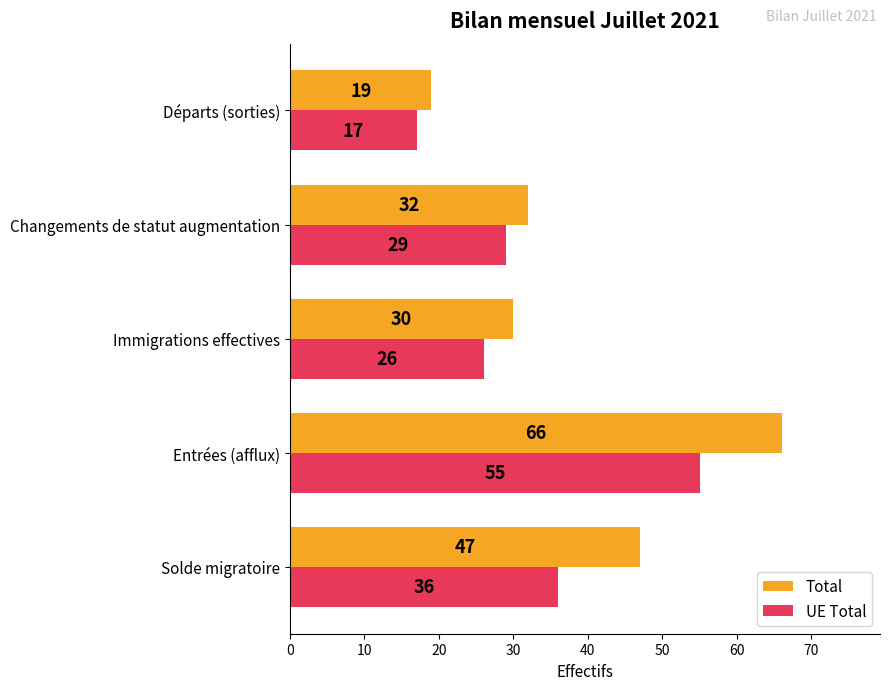

How many data points does each series have?

5